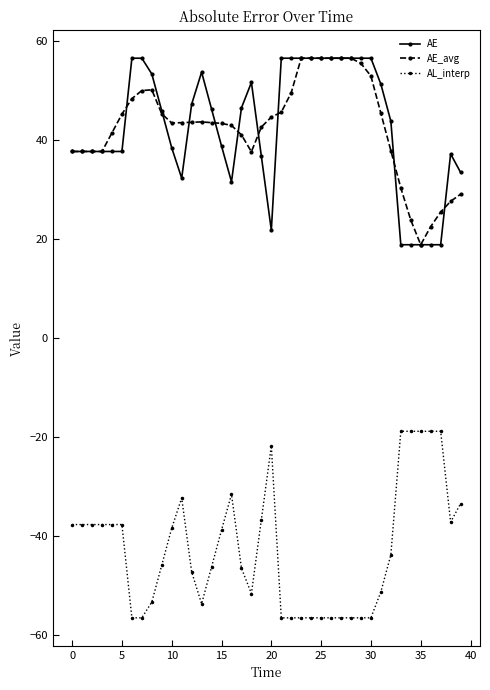

True or false: AE_avg has more than 1 interior local peaks.

True